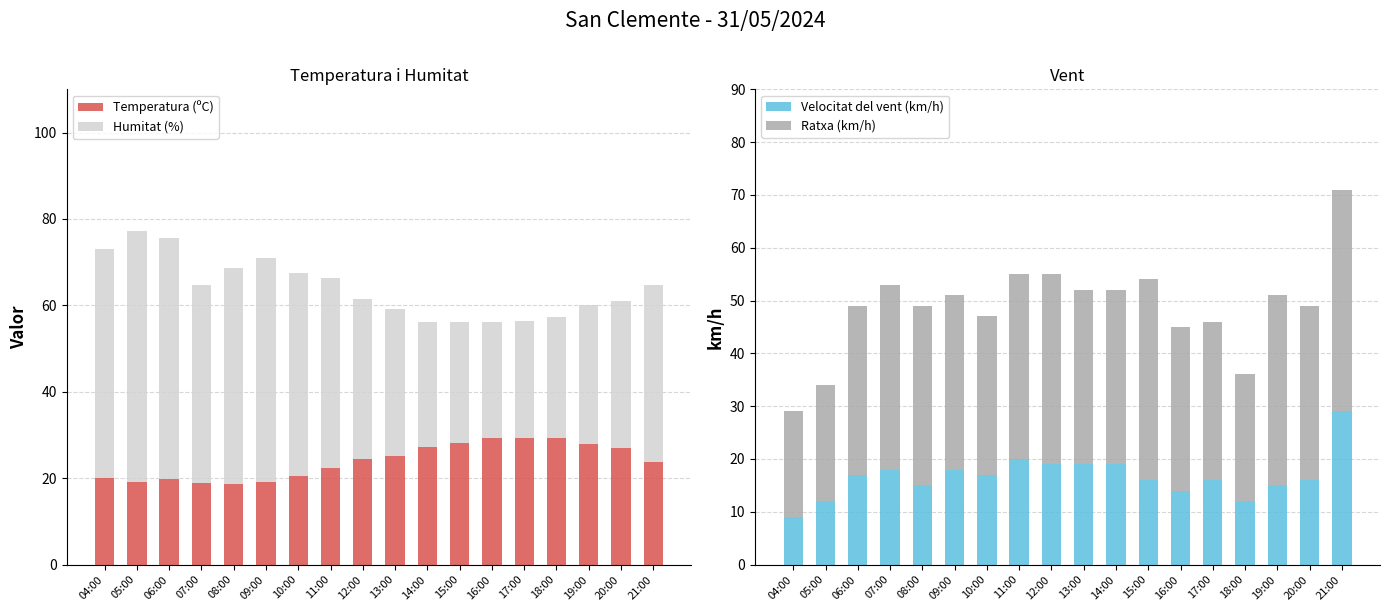

The value of Velocitat del vent (km/h) at 19:00 is 15.0. True or false?

True